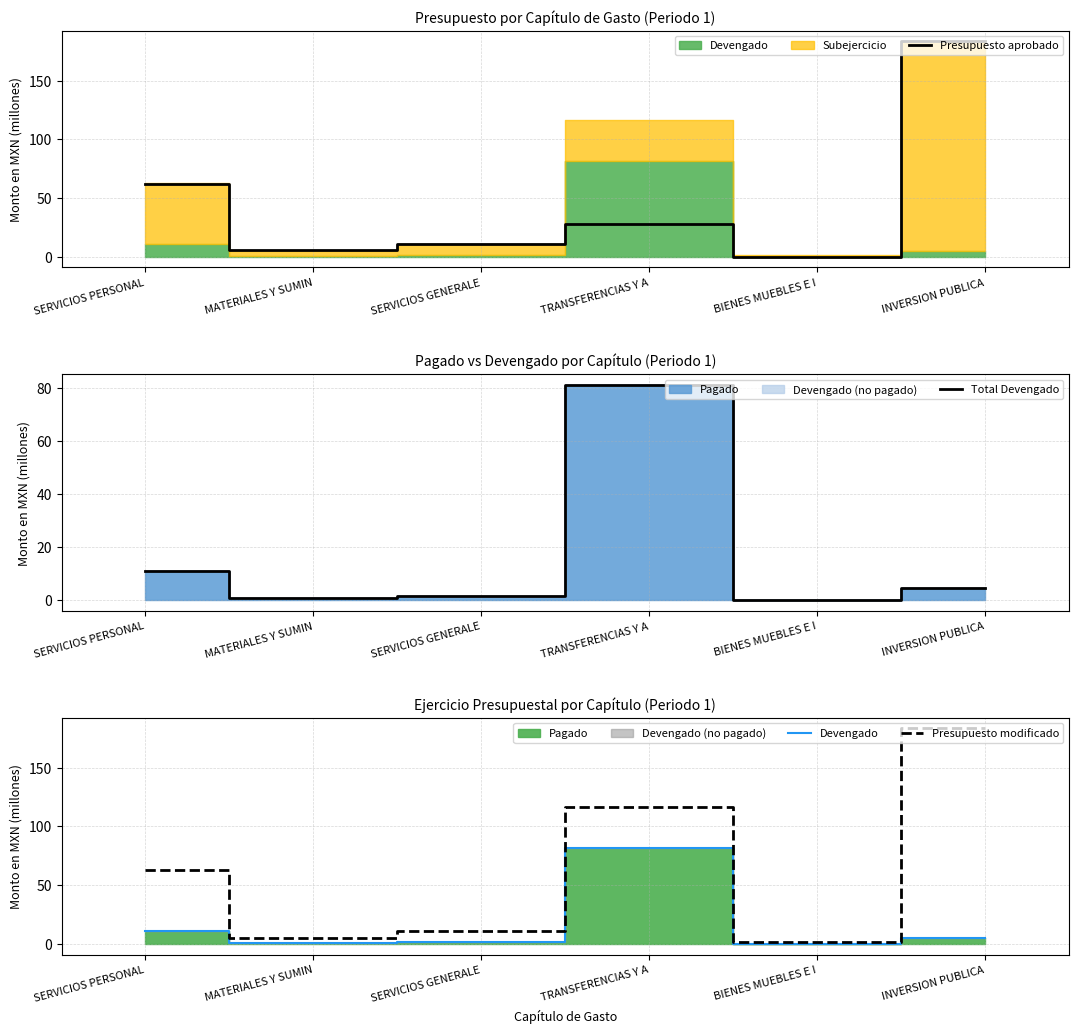

At how many categories does at least one series exceed 178?

1